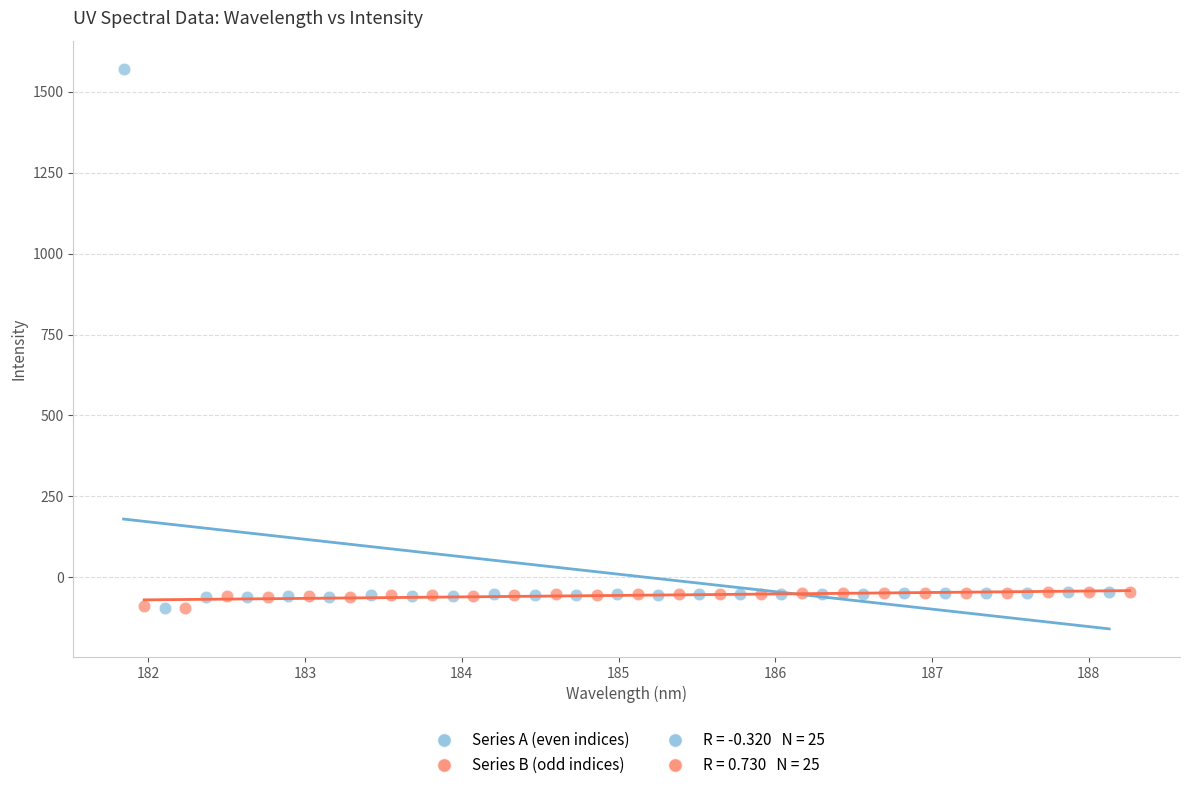

Which series has the largest Y range (max minus min)?

Series A (even indices)